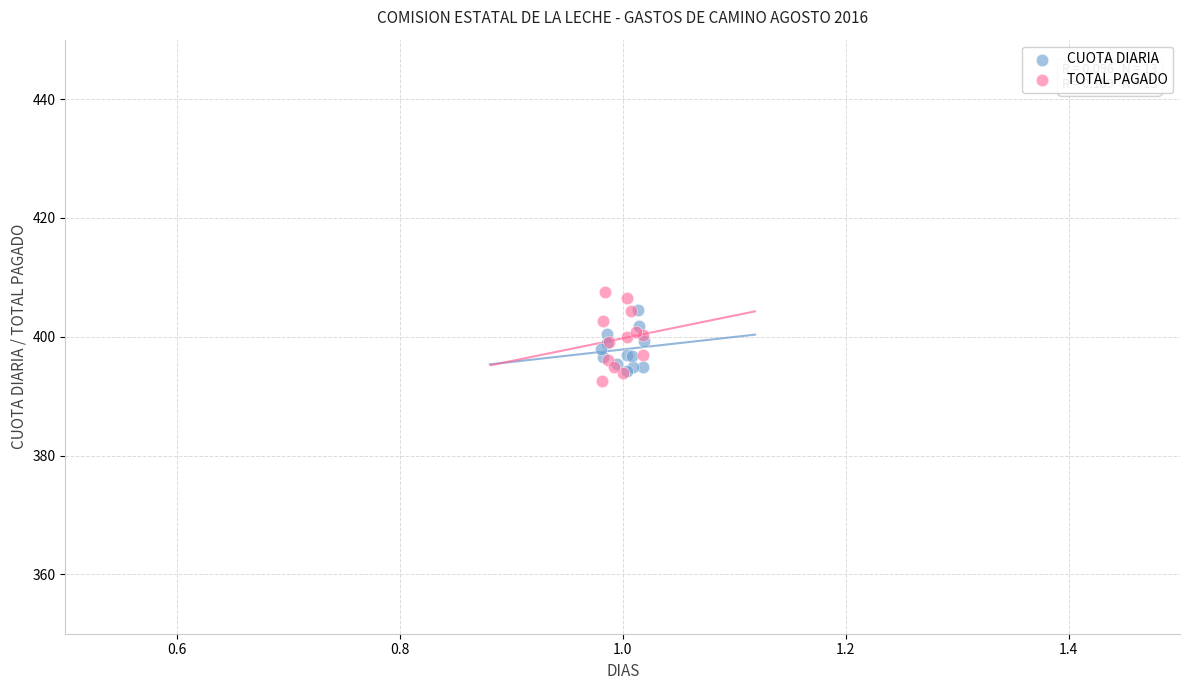

Which series has the widest spread of Y values?

TOTAL PAGADO